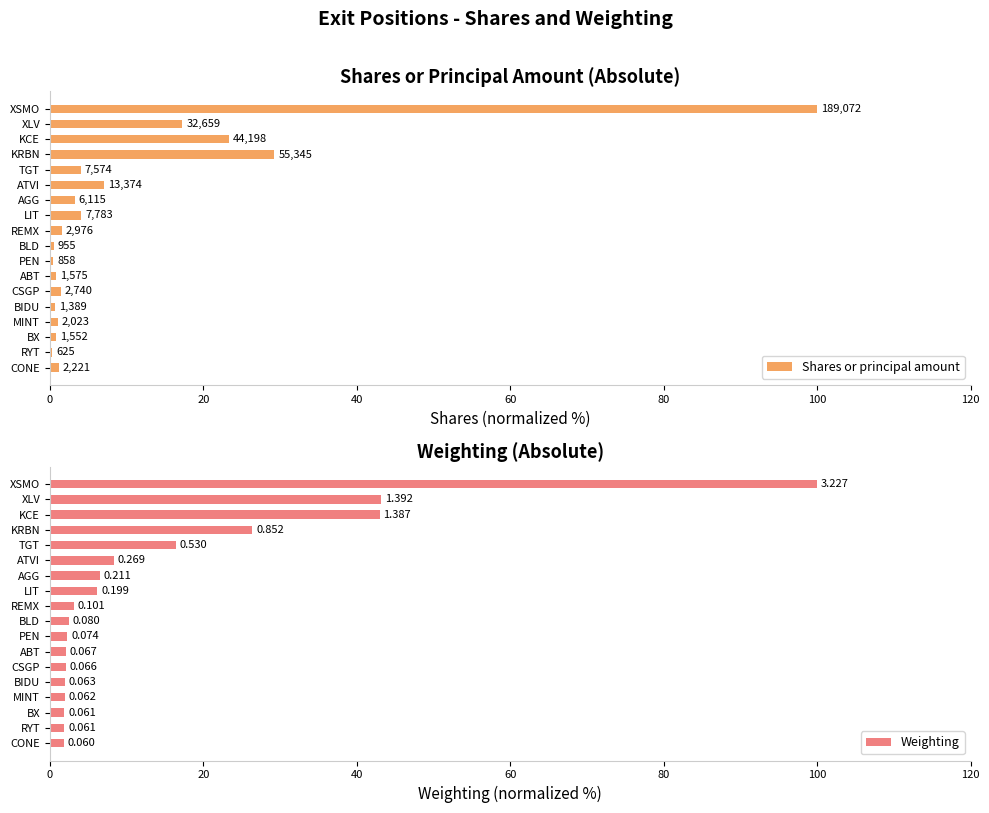

Are the bars grouped side by side (vs. stacked)?

Yes